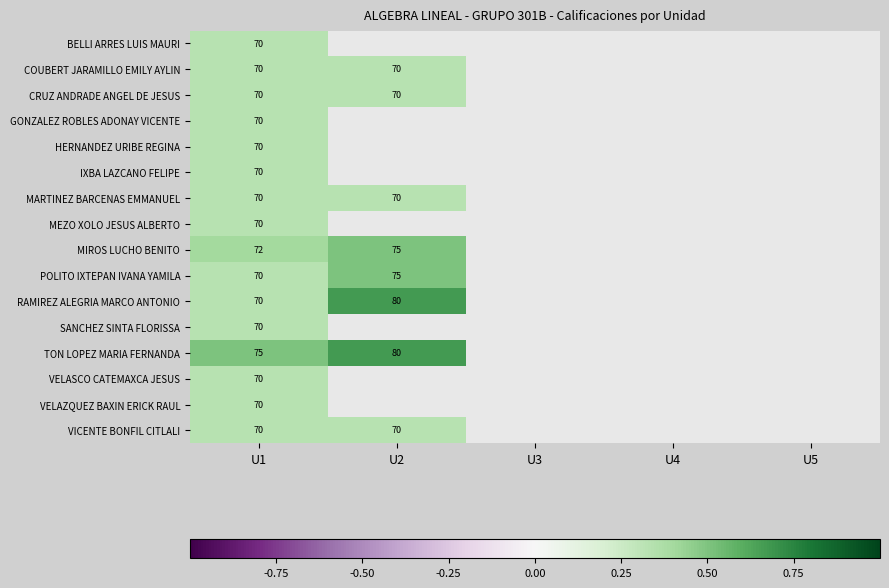

What is the total value across all series at U1?

1127.0